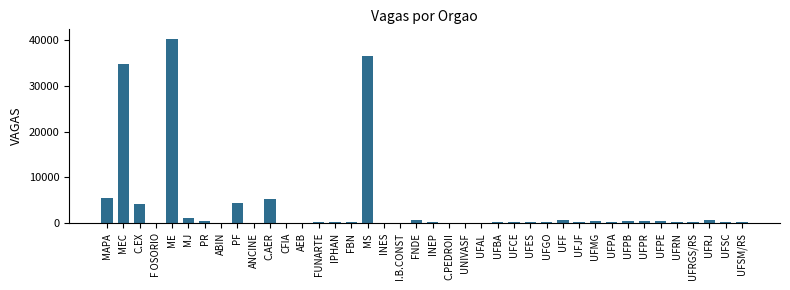

What is the sum of all values?

140789